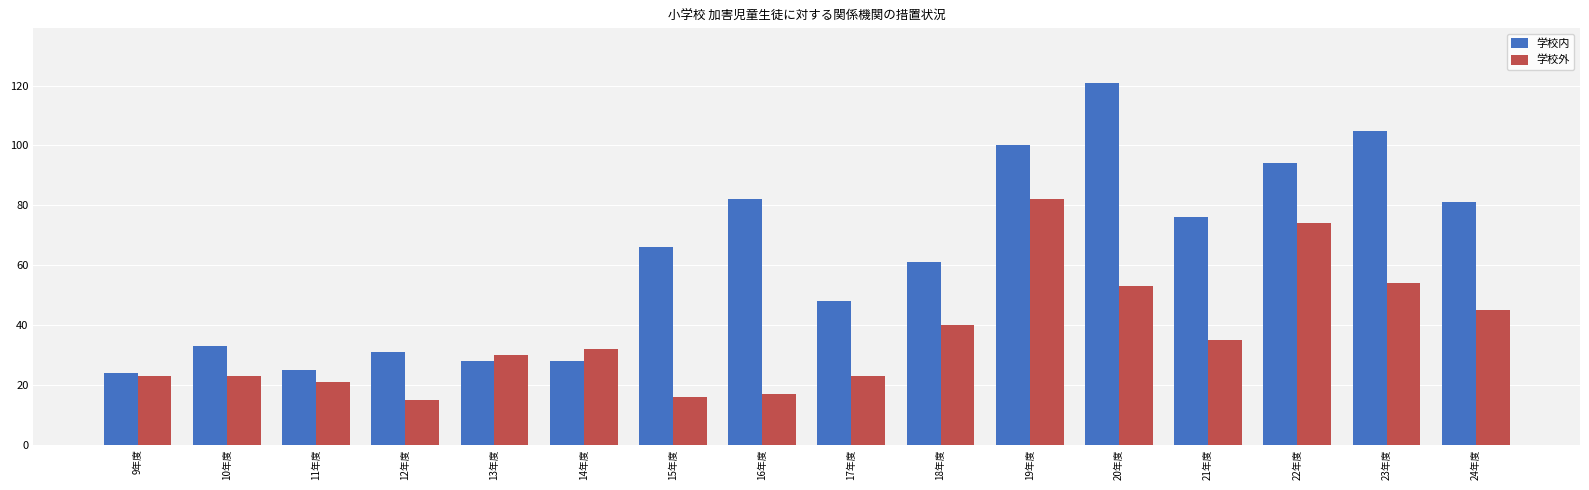

What is the highest value of the 学校内 series?

121